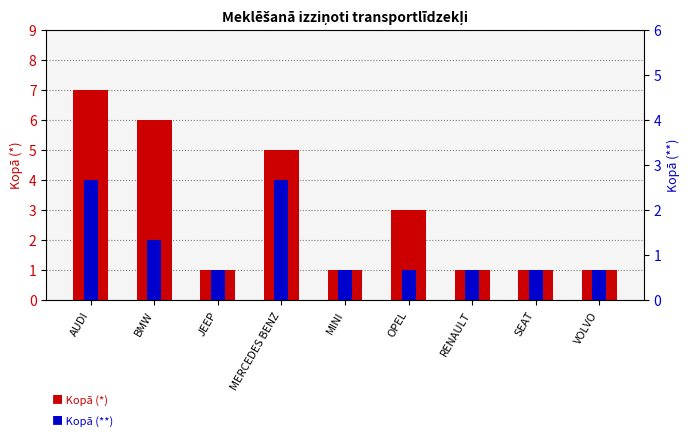

What position from the left is BMW?

2